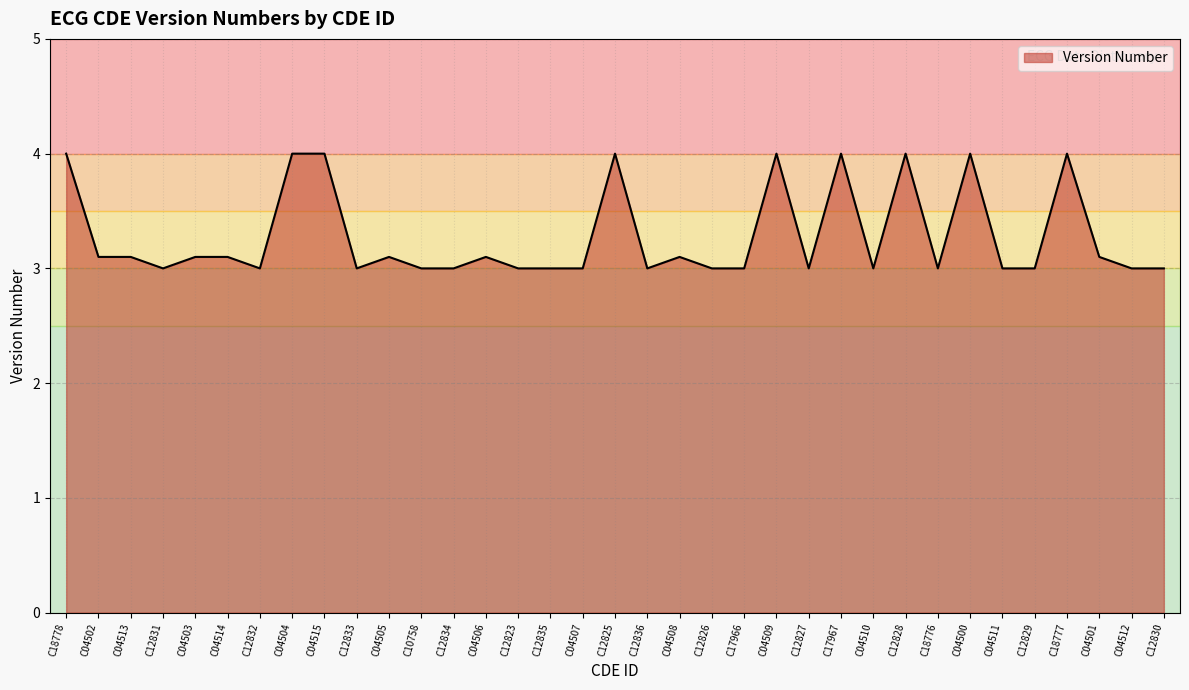

What is the minimum value shown in the chart?

3.0